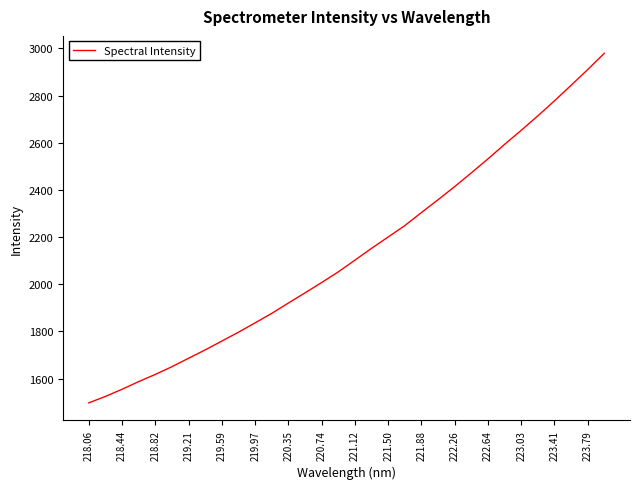

What is the greatest value displayed?

2978.9